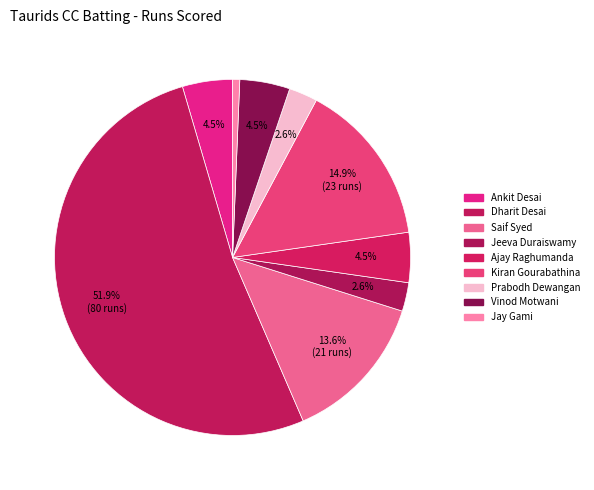

How many segments does this pie chart have?

9